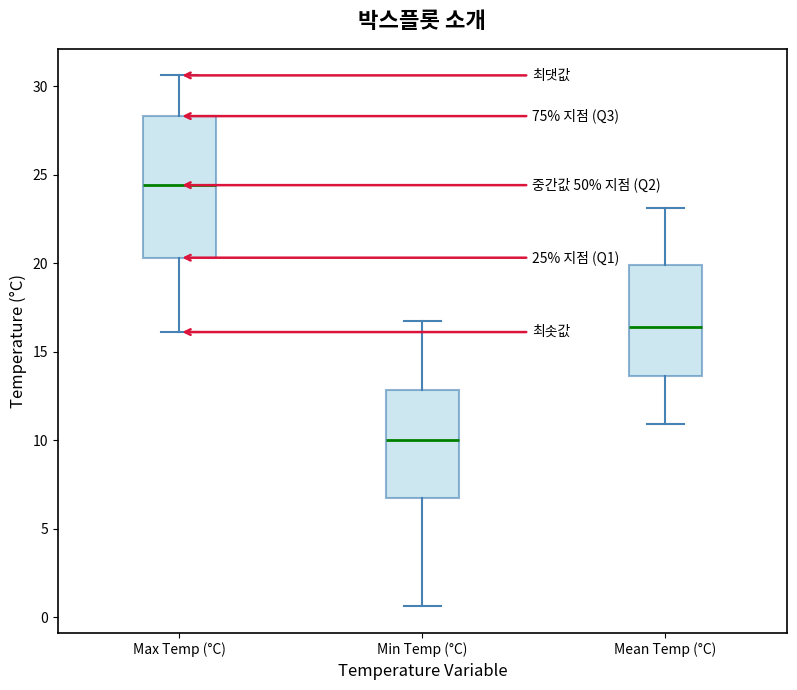

Which box is the tallest, from its lower edge to its upper edge?

Max Temp (°C)